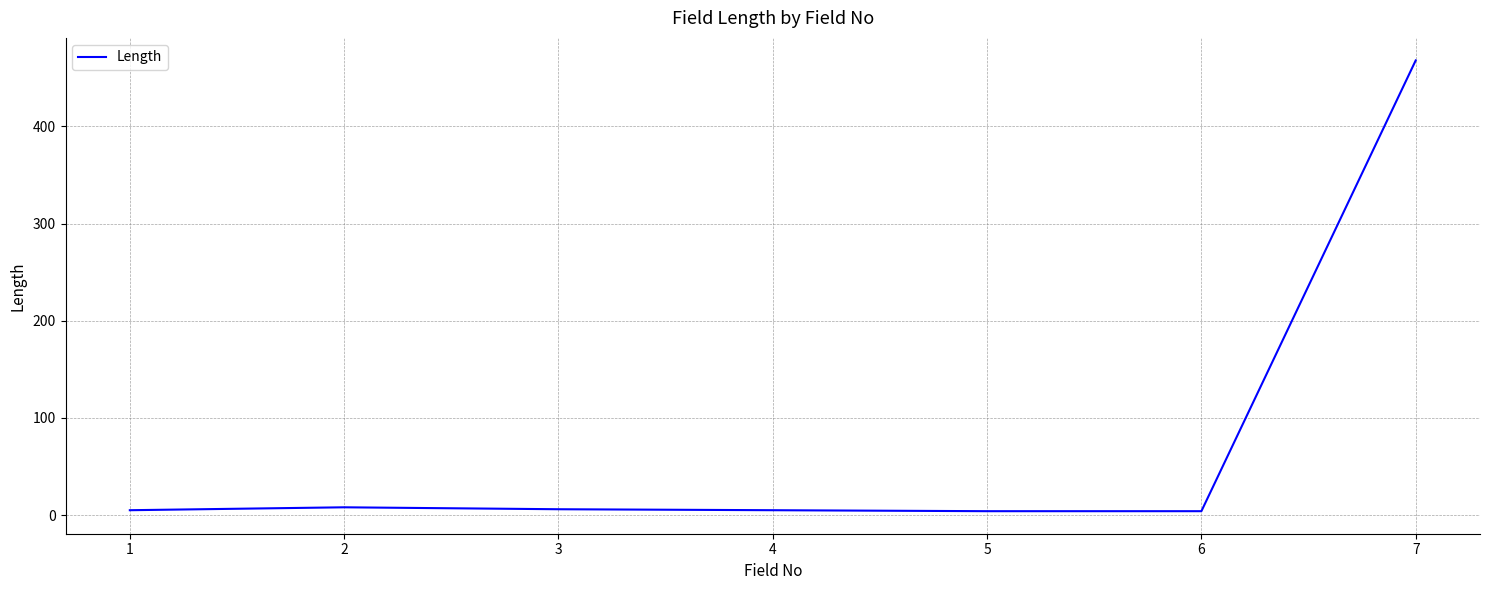

Which label corresponds to the largest value in the chart?

7